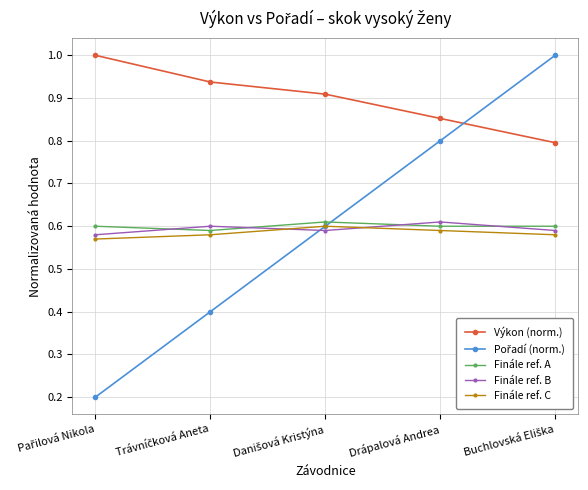

True or false: Finále ref. C has a value of 0.2 at Drápalová Andrea.

False